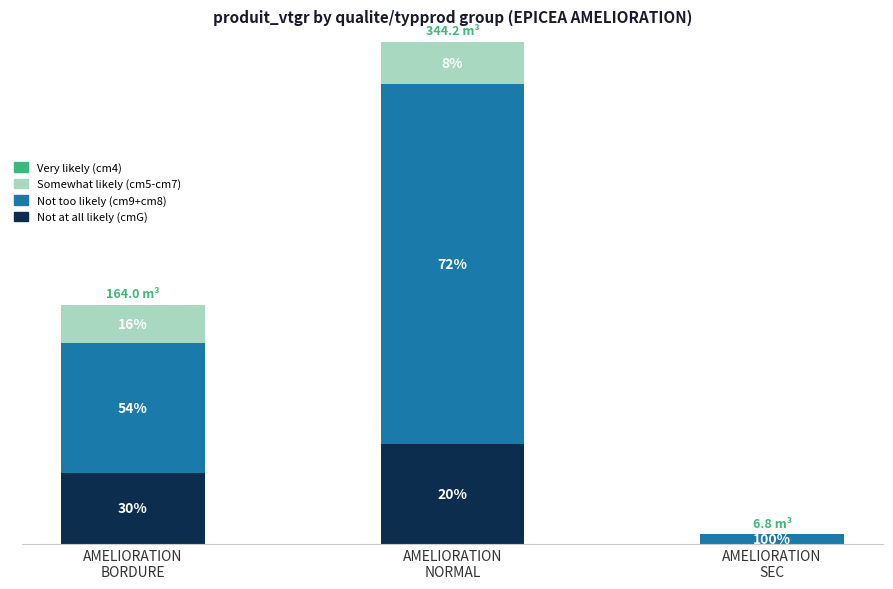

What is the total value across all series at AMELIORATION
SEC?

6.8